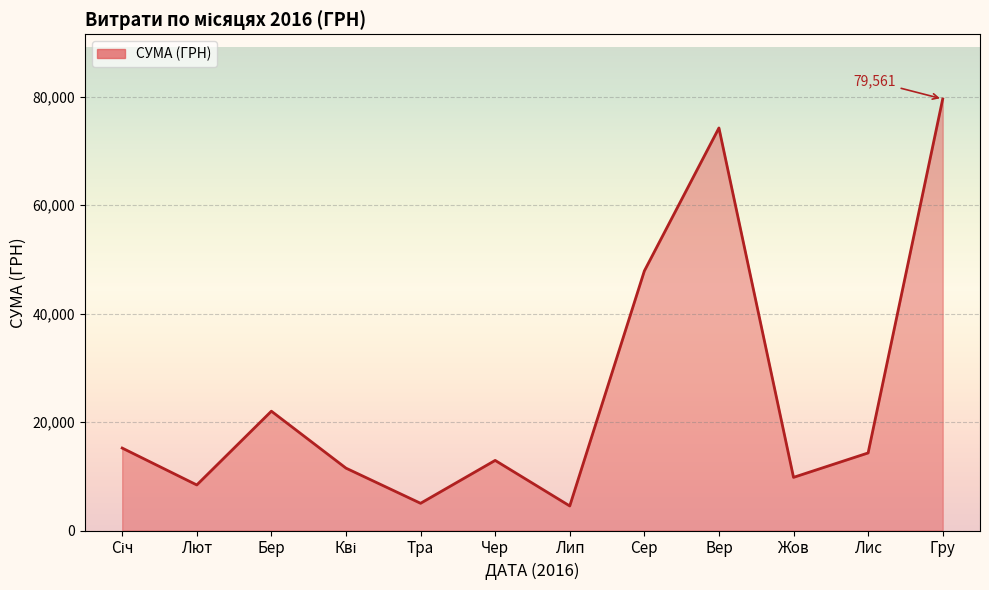

Is it true that the value at Жов is 2134.5?

False